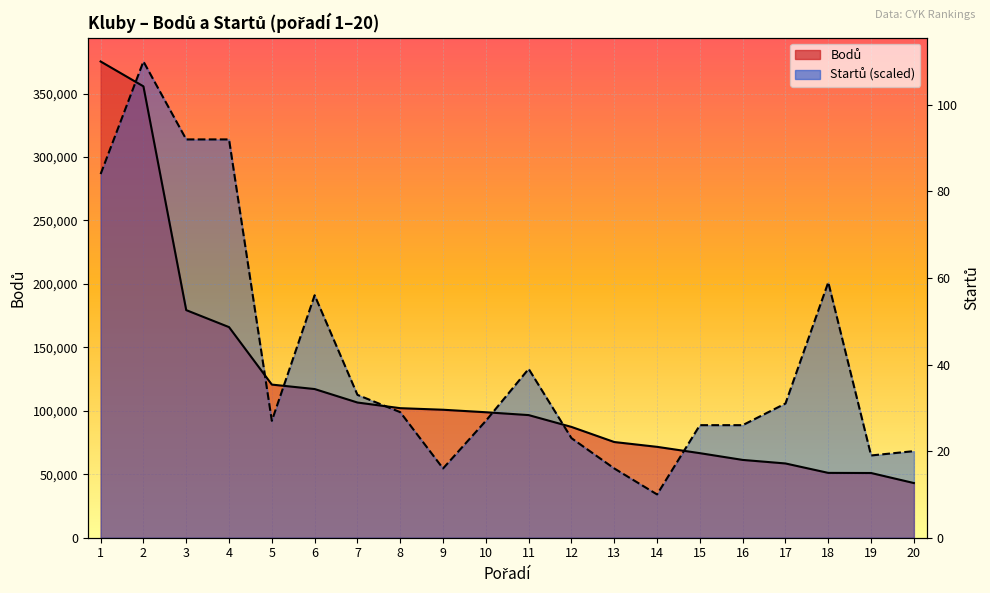

Is it true that Bodů equals 89518.7 at 16?

False